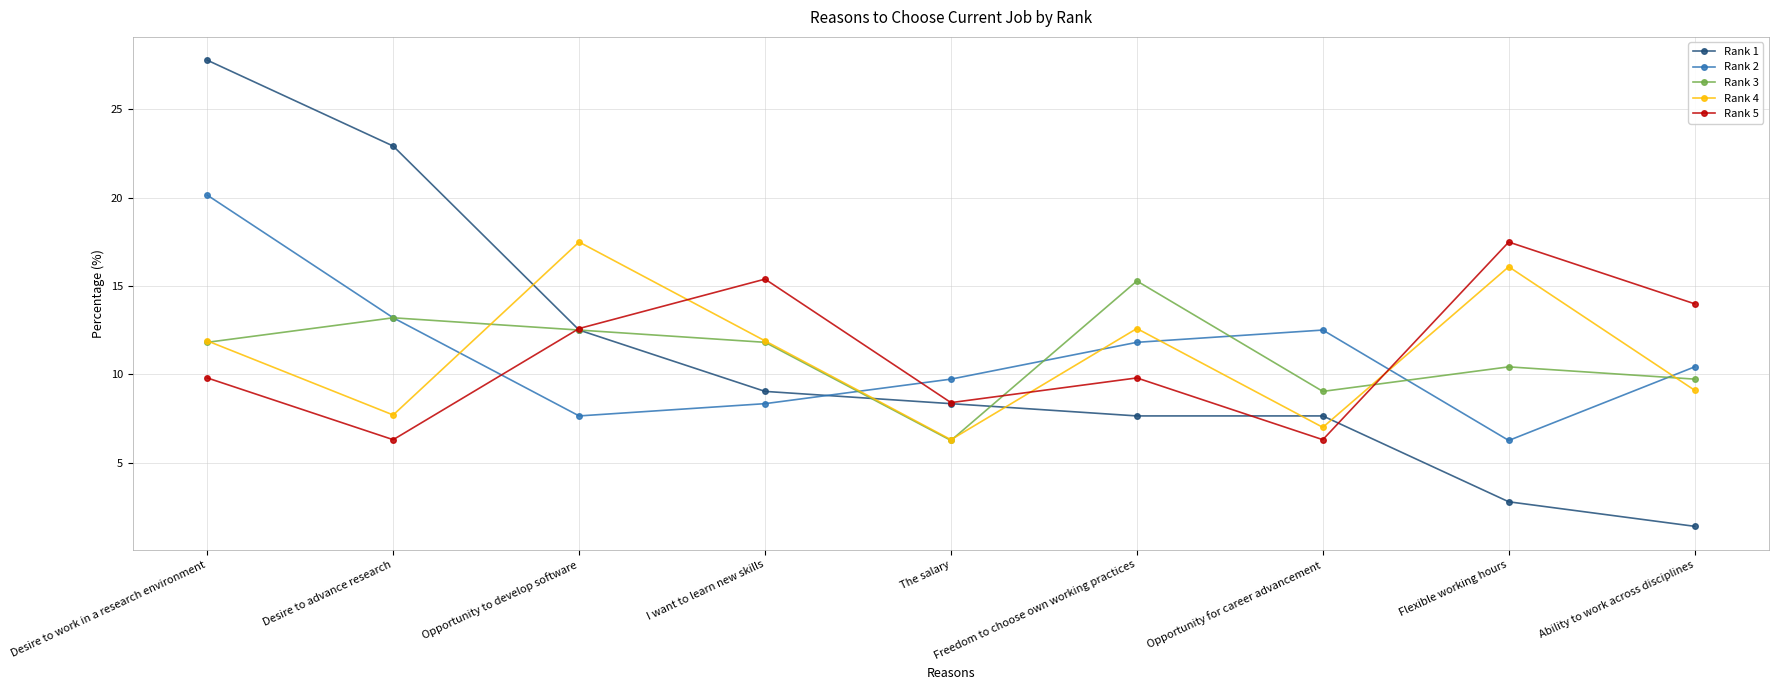

At which label does Rank 1 first exceed 8?

Desire to work in a research environment